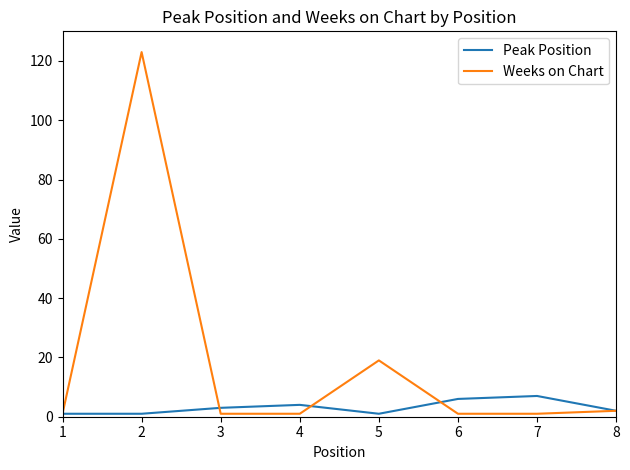

True or false: Peak Position has a value of 6 at 6.

True